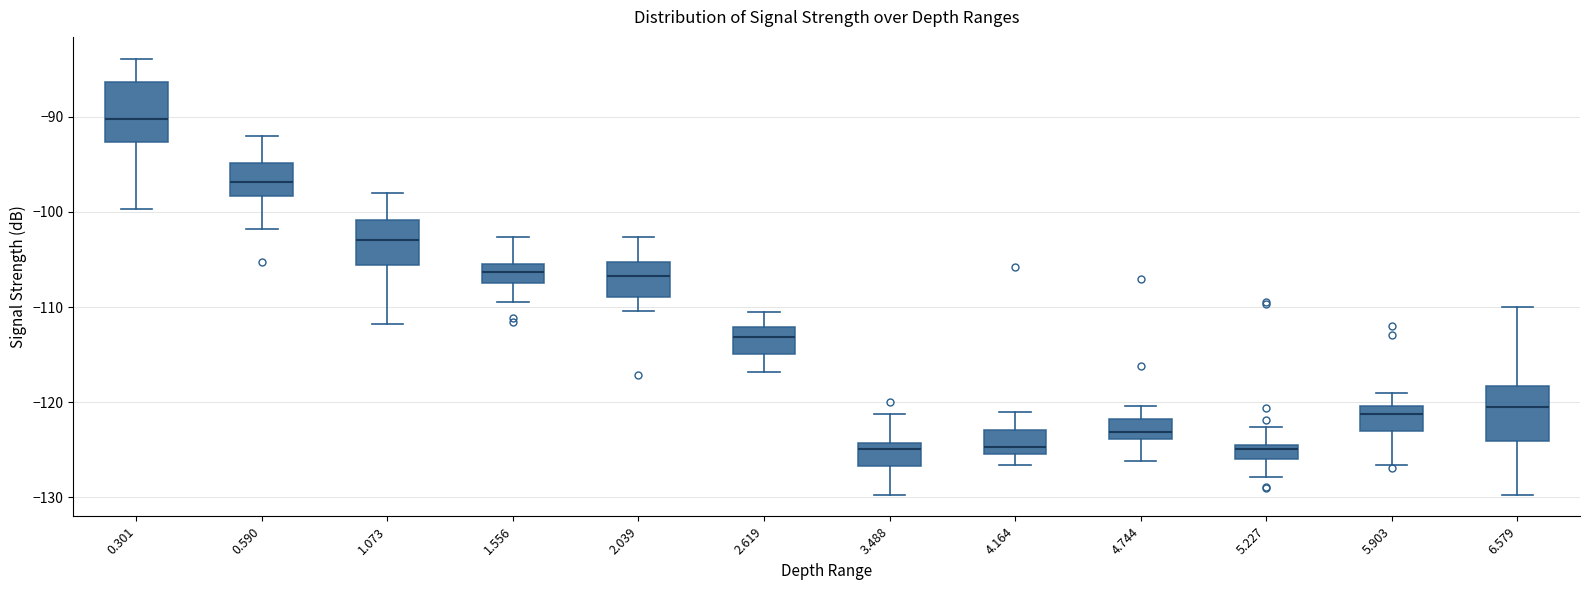

Where does the median line of the box at x = 1.073 sit on the y-axis? The values are not printed on the chart, so give them approximately, as read against the axis.

-103